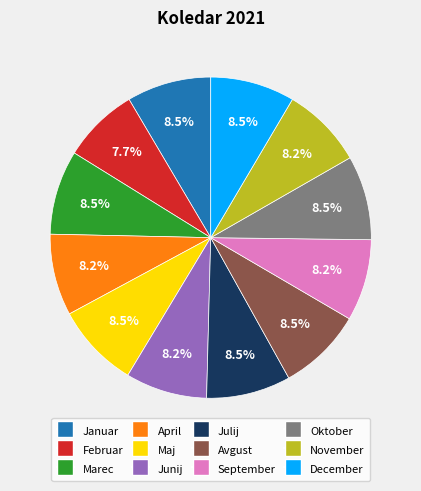

How many slices are in this pie chart?

12